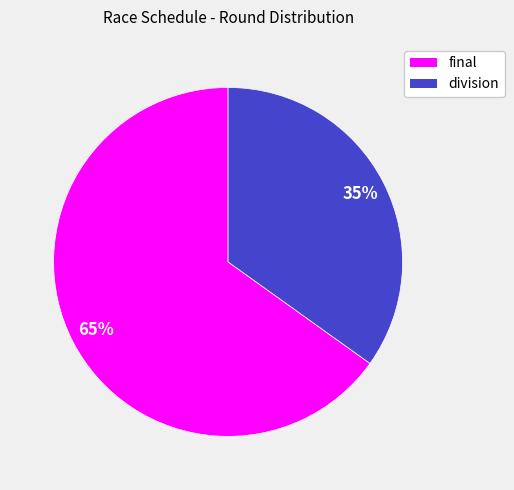

The division slice represents 41% of the pie. True or false?

False